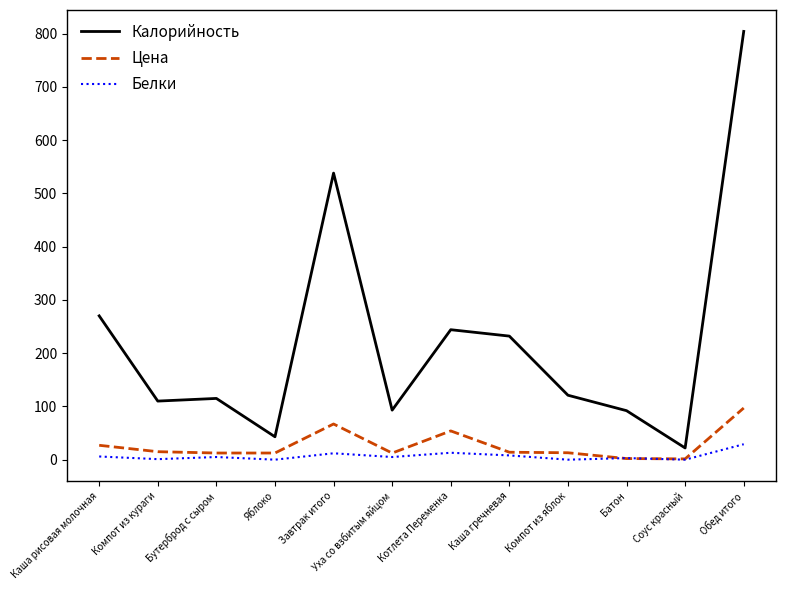

True or false: Цена and Калорийность intersect in this chart.

False